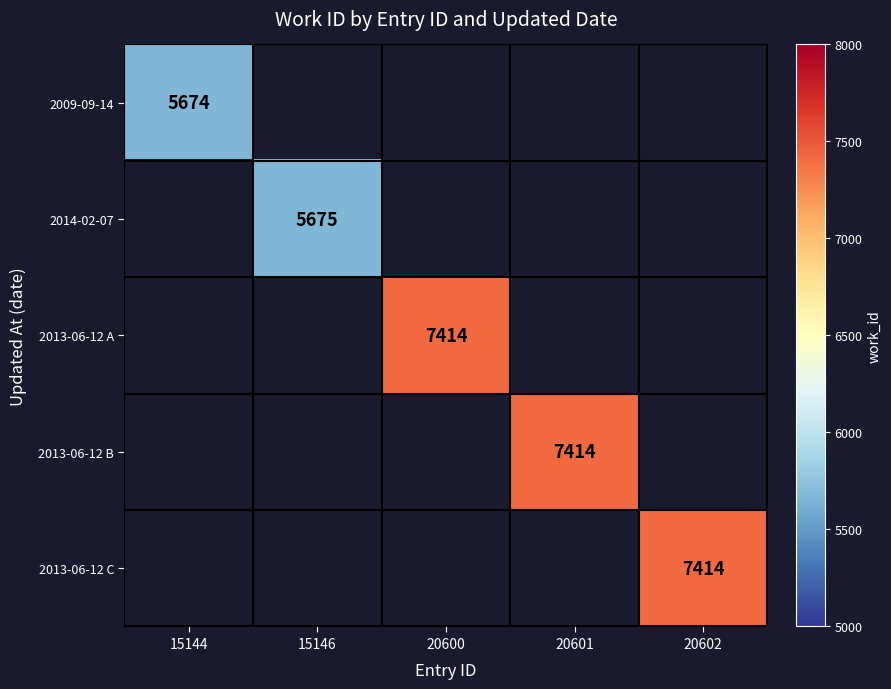

The 2013-06-12 B series shows 7414 at 20601. True or false?

True